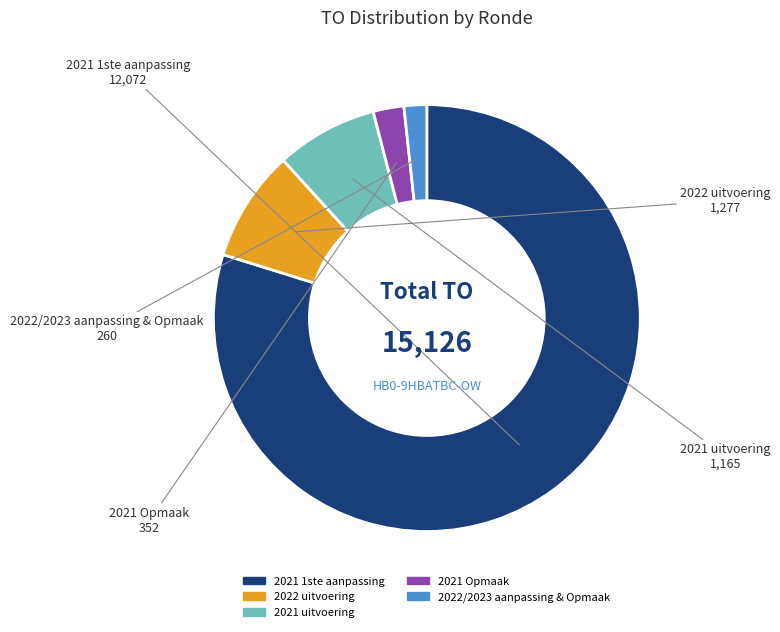

Approximately how many times larger is the value at 2021 Opmaak compared to 2022 uitvoering?

0.3